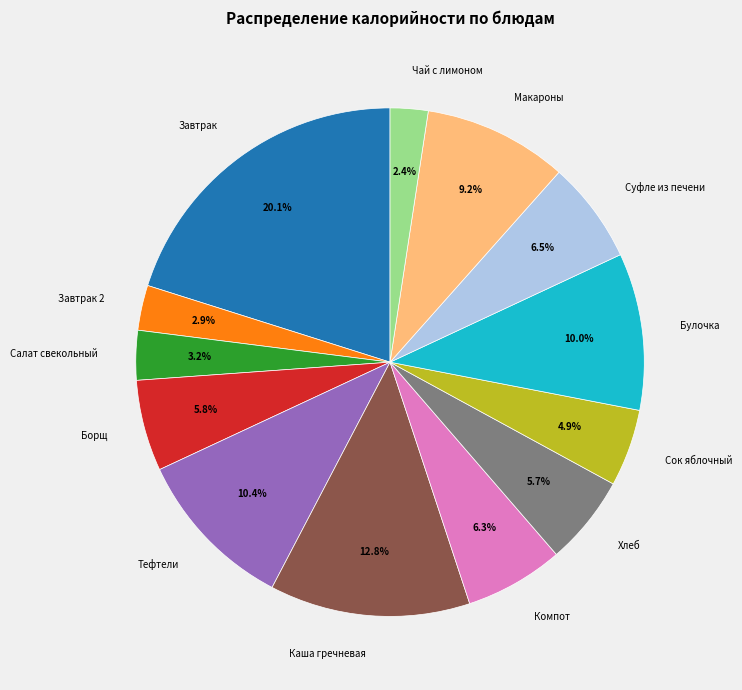

Count the number of slices in the pie.

13